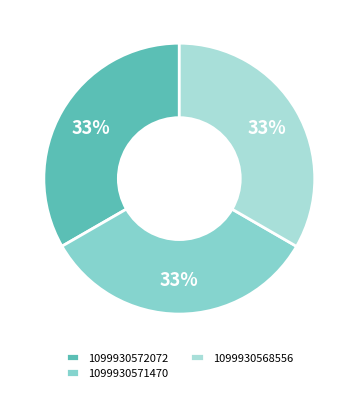

Which slice is the smallest?

1099930572072